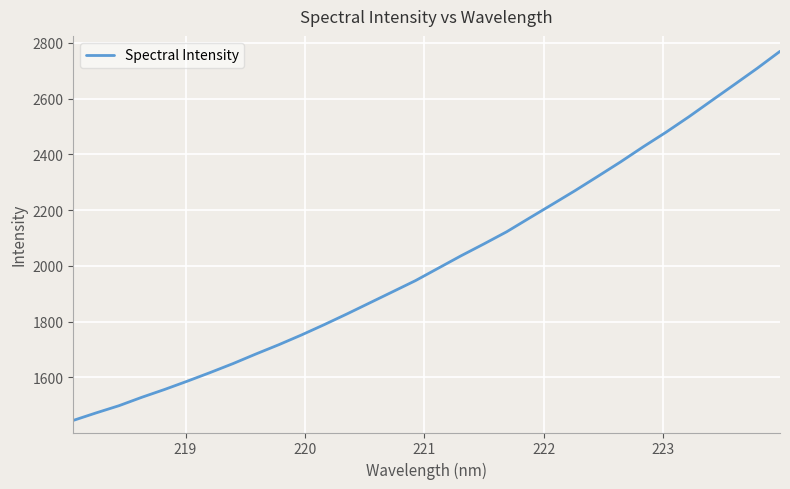

How many lines are shown in the chart?

1